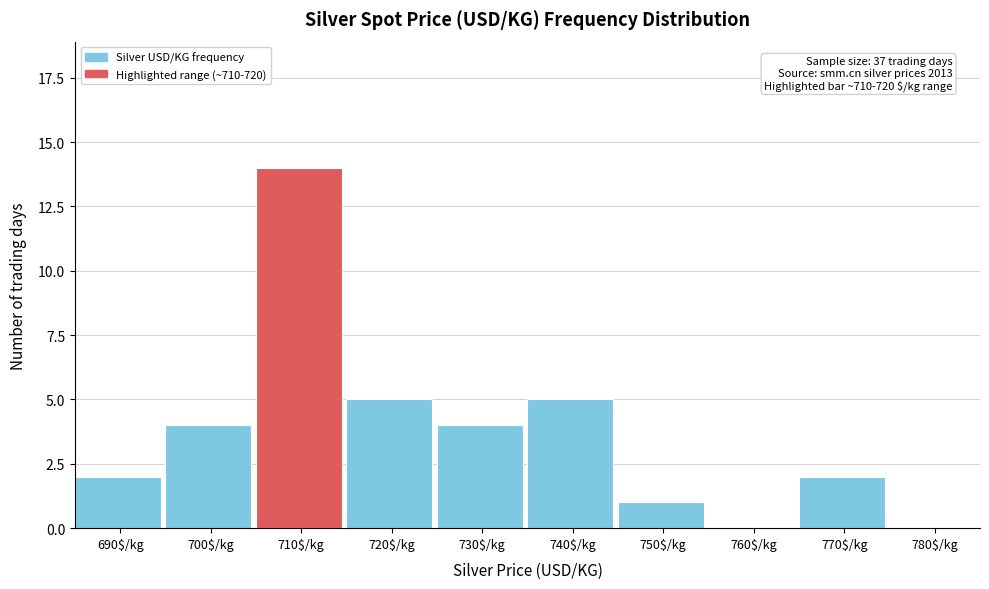

Which category has the highest value across all series?

710$/kg